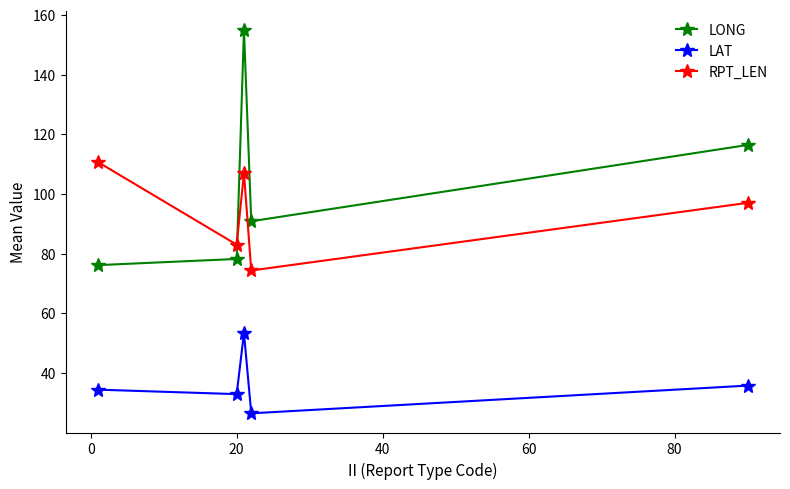

How many categories are shown in the chart?

5